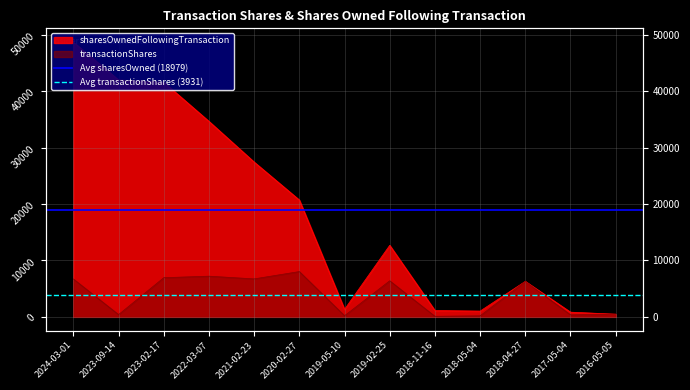

What is the label of the 2nd point from the left?

2023-09-14